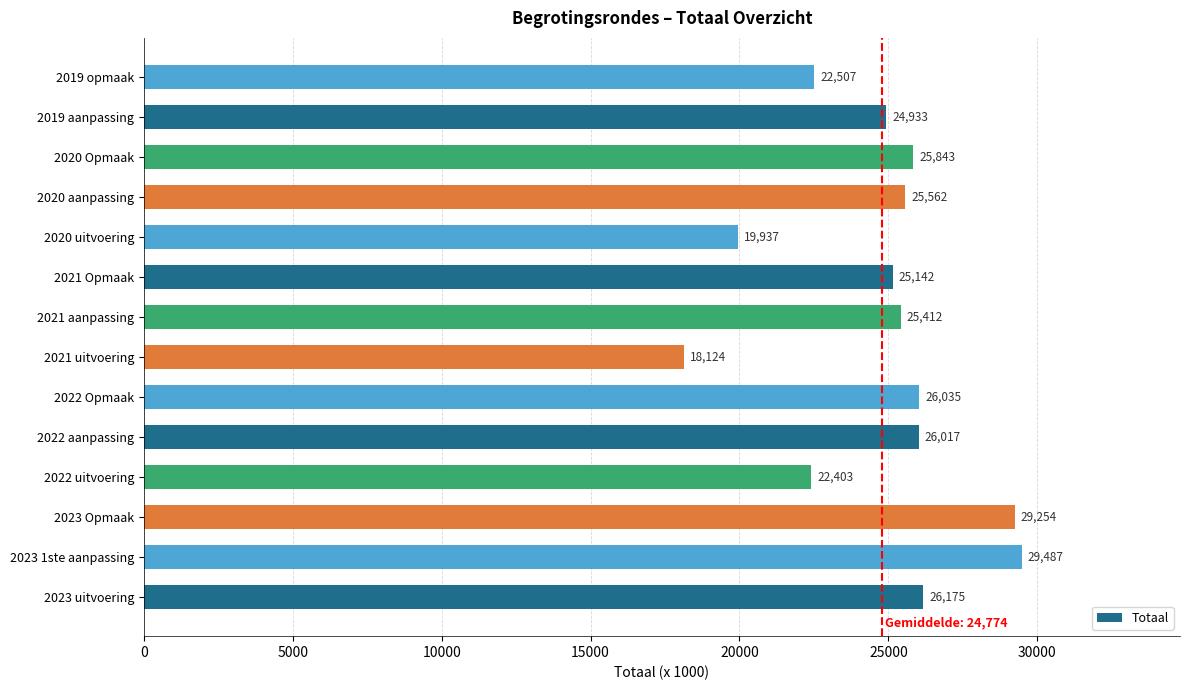

What is the change in value from 2023 Opmaak to 2022 aanpassing?

-3237